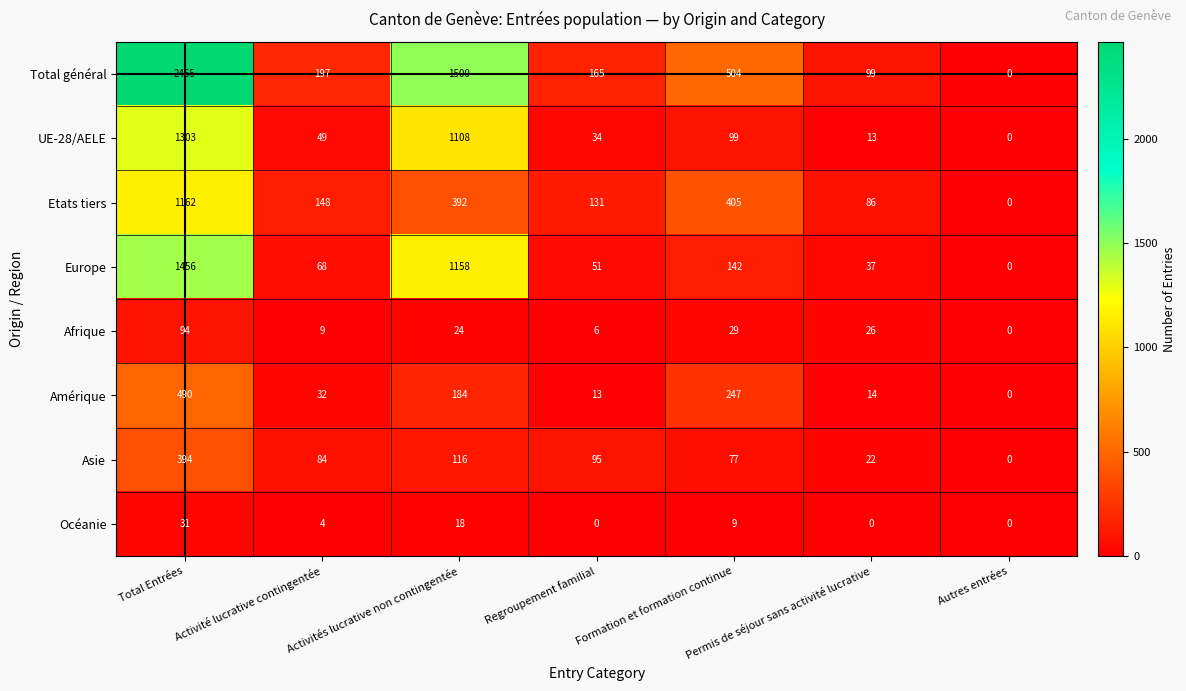

Which series has the largest range (max minus min)?

Total général